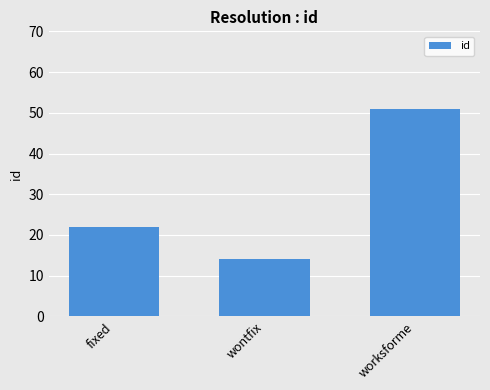

Which category has the highest value across all series?

worksforme